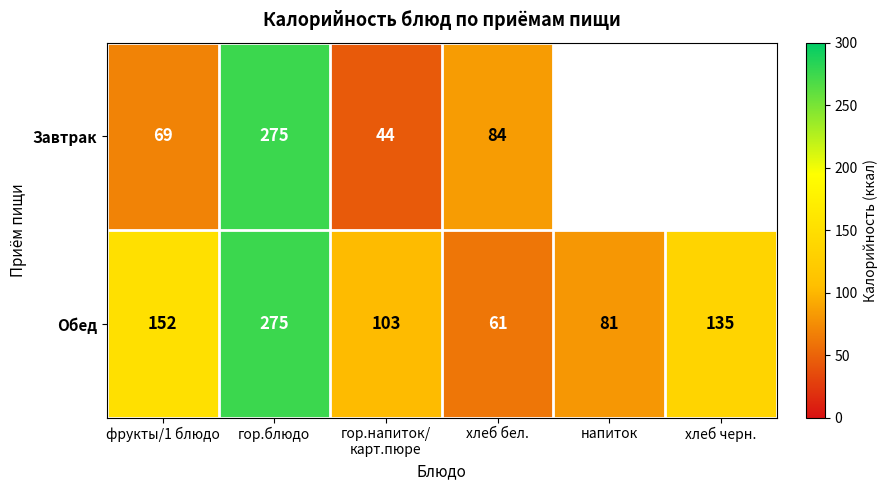

What is the difference between the second highest and second lowest values in the Обед series?

71